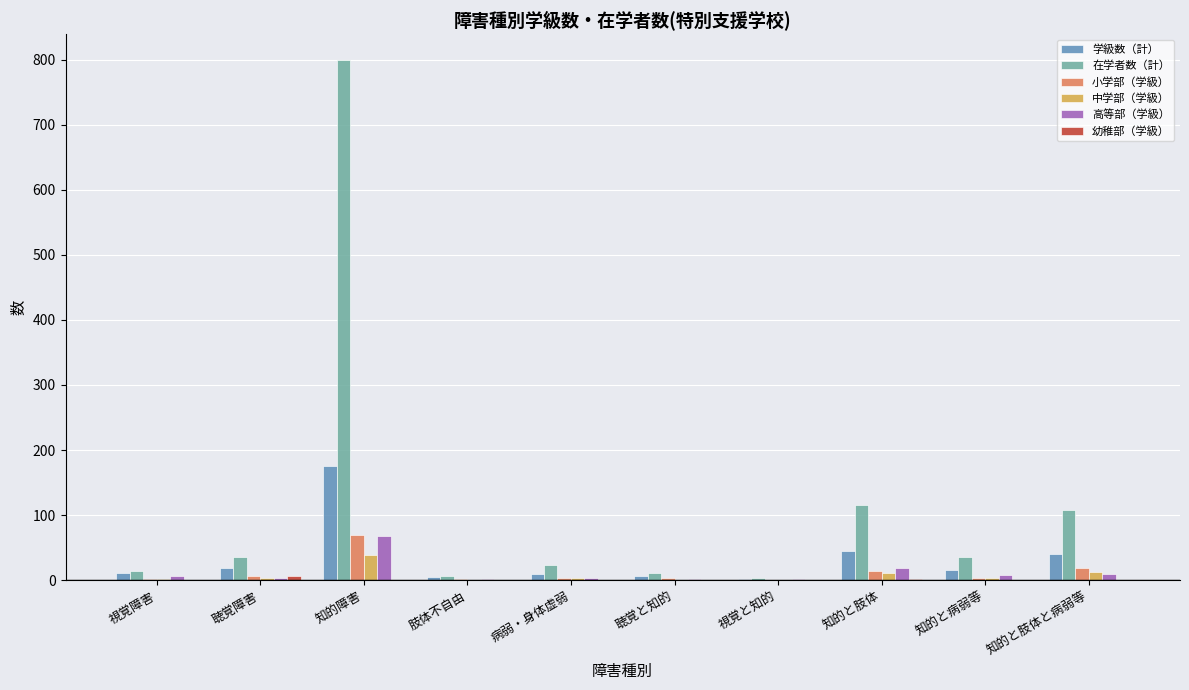

Between 知的障害 and 知的と病弱等, which series saw the biggest shift?

在学者数（計）